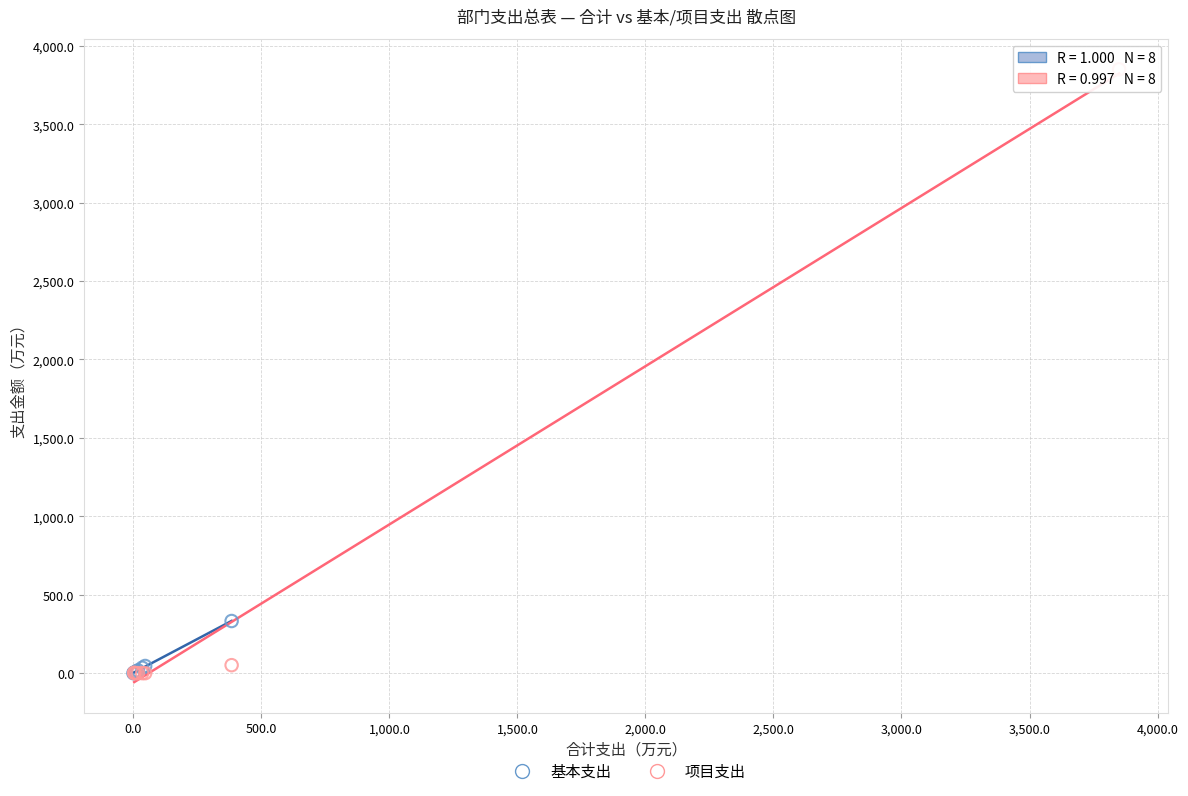

Which series has the widest spread of Y values?

项目支出